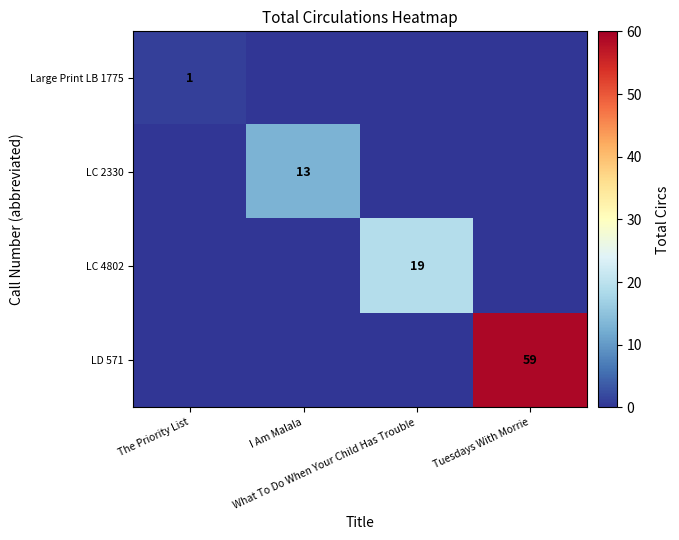

Where is LC 2330 nearest to the value 6?

The Priority List